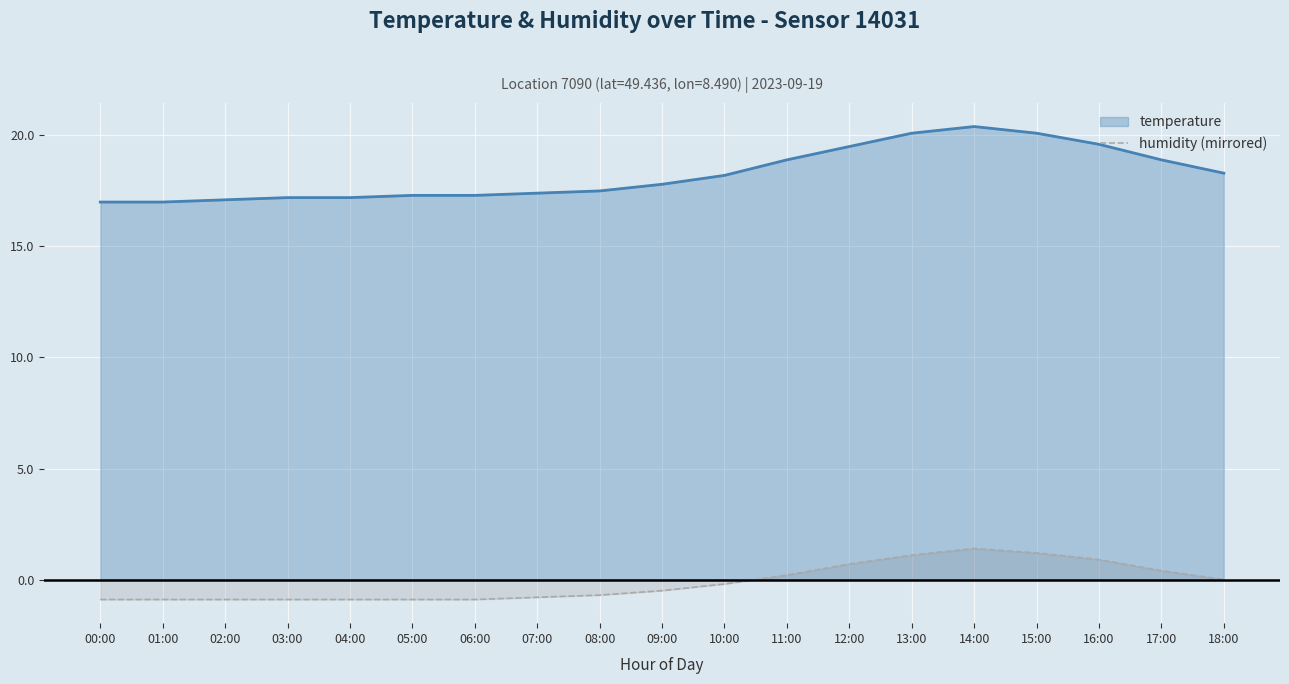

At which category does the chart reach its peak across all series?

14:00